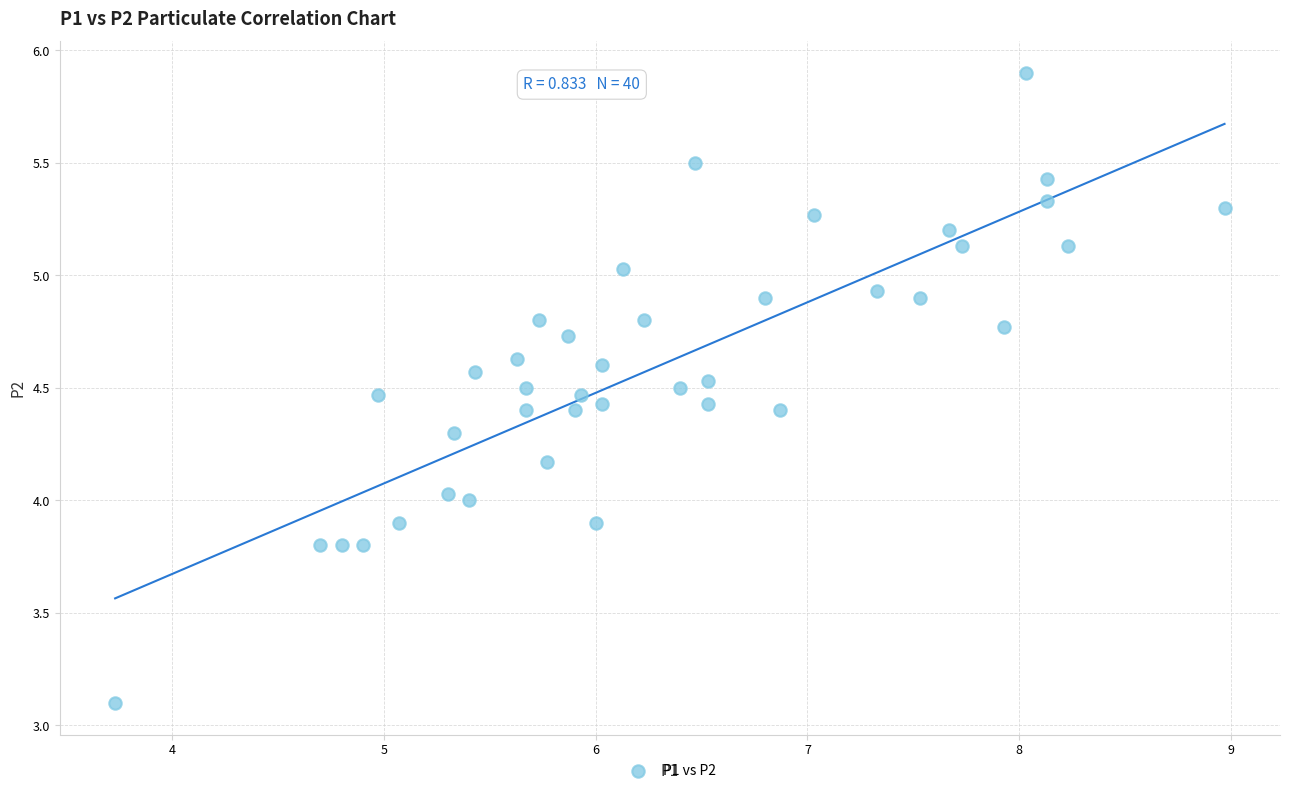

What is the range of Y values (max minus min)?

2.8